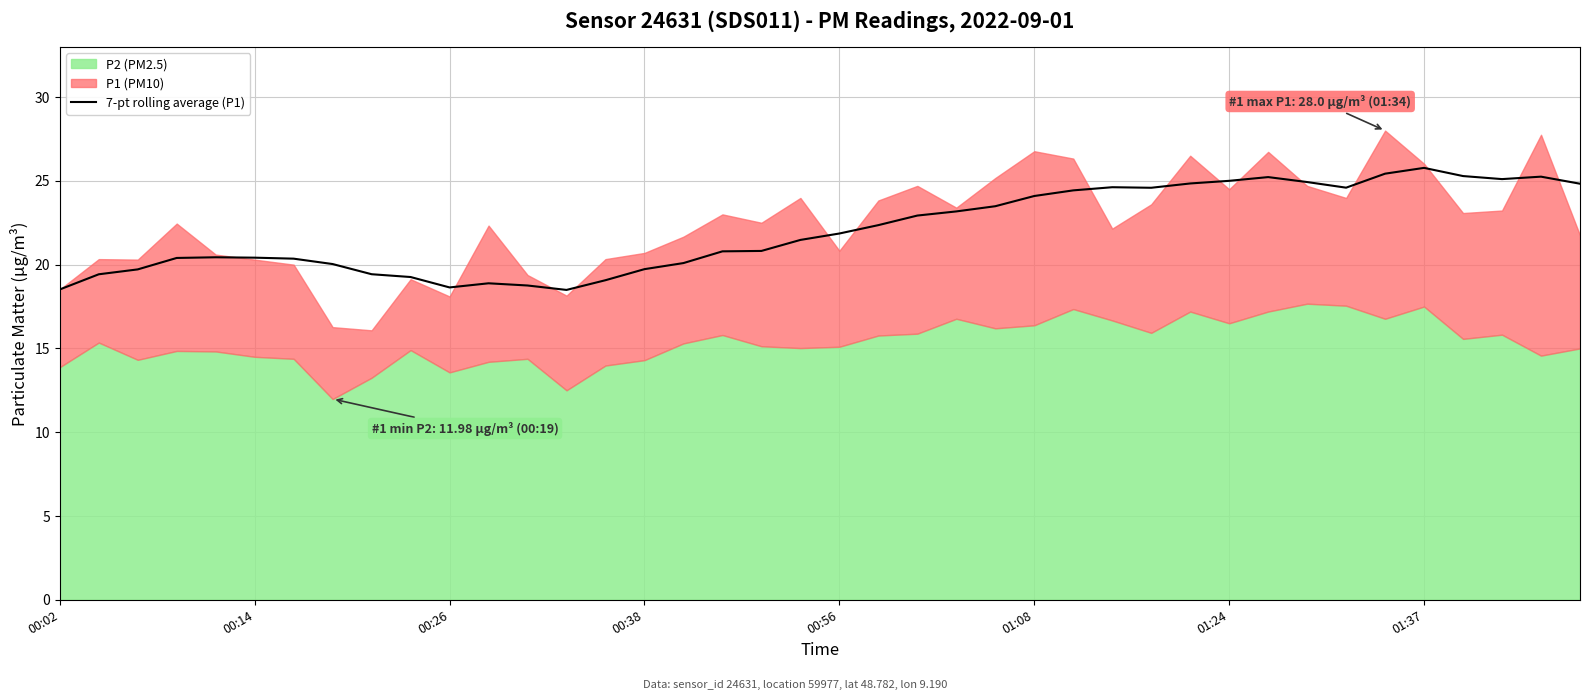

How many data points are less than 21?

19